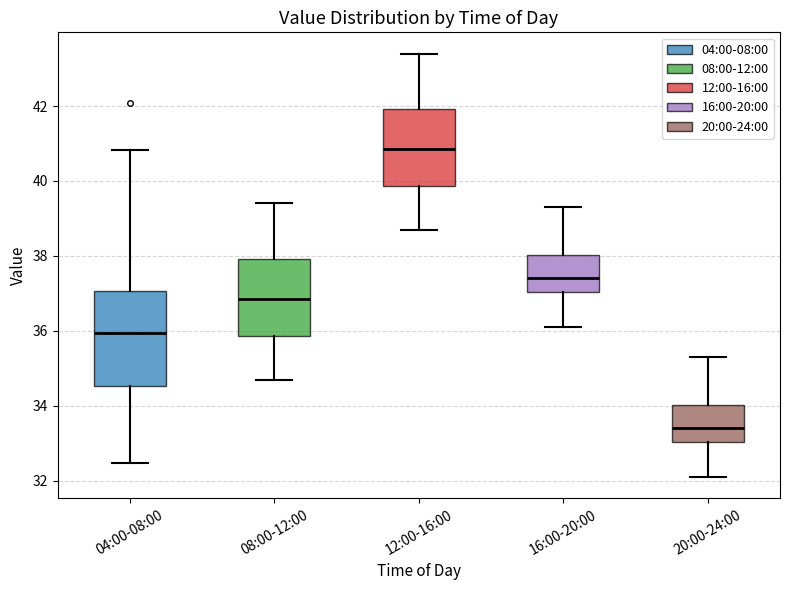

Reading left to right, transcribe this box plot: for each box, give where its median line is, the range the box spans, and where its two whiskers end, as read against the y-axis. The values are not printed on the chart, so give them approximately, as read against the axis.

04:00-08:00: median 36.0, box 34.6 to 37.0, whiskers 32.4 to 40.8
08:00-12:00: median 36.8, box 35.8 to 38.0, whiskers 34.8 to 39.4
12:00-16:00: median 40.8, box 39.8 to 42.0, whiskers 38.8 to 43.4
16:00-20:00: median 37.4, box 37.0 to 38.0, whiskers 36.2 to 39.4
20:00-24:00: median 33.4, box 33.0 to 34.0, whiskers 32.2 to 35.4